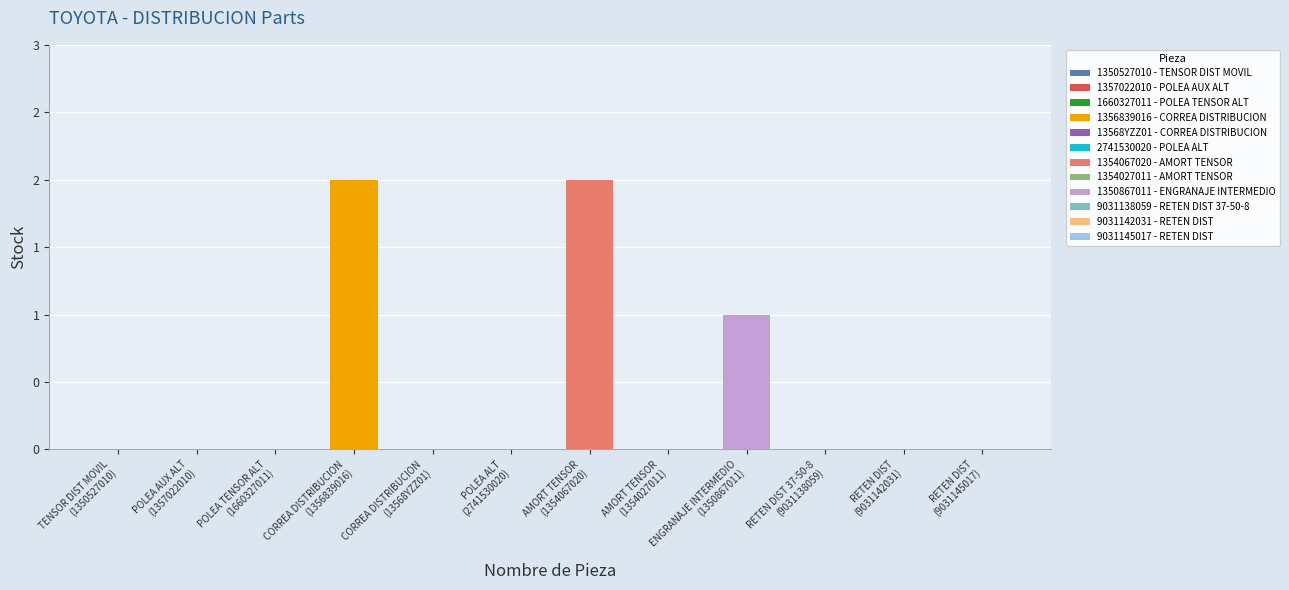

Which has a higher value, TENSOR DIST MOVIL or POLEA TENSOR ALT?

TENSOR DIST MOVIL